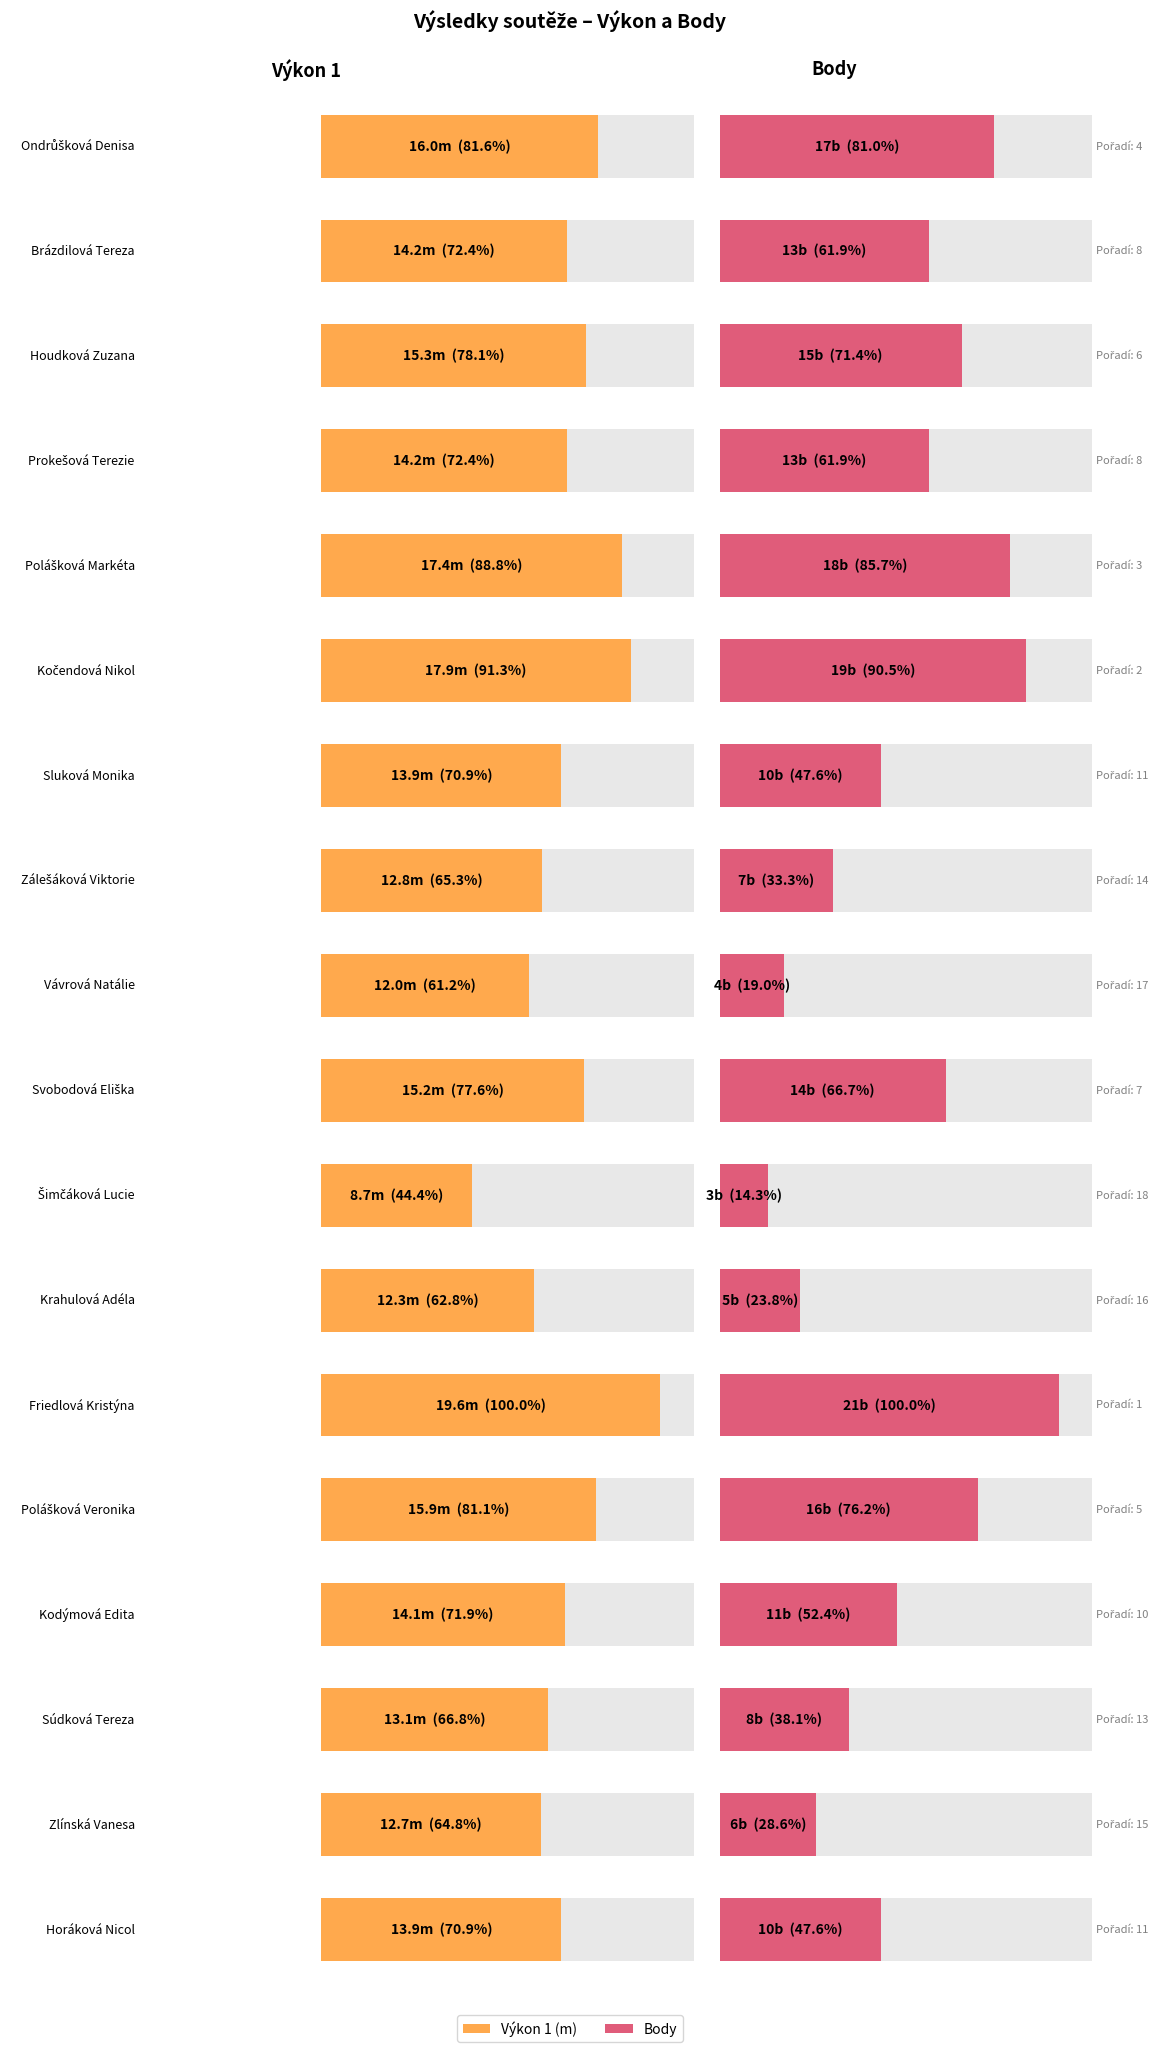

How many distinct data groups are displayed?

2